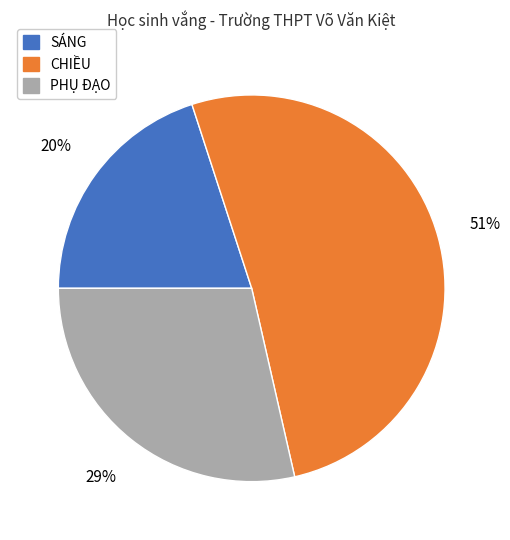

Which category has the biggest portion of the pie?

CHIỀU